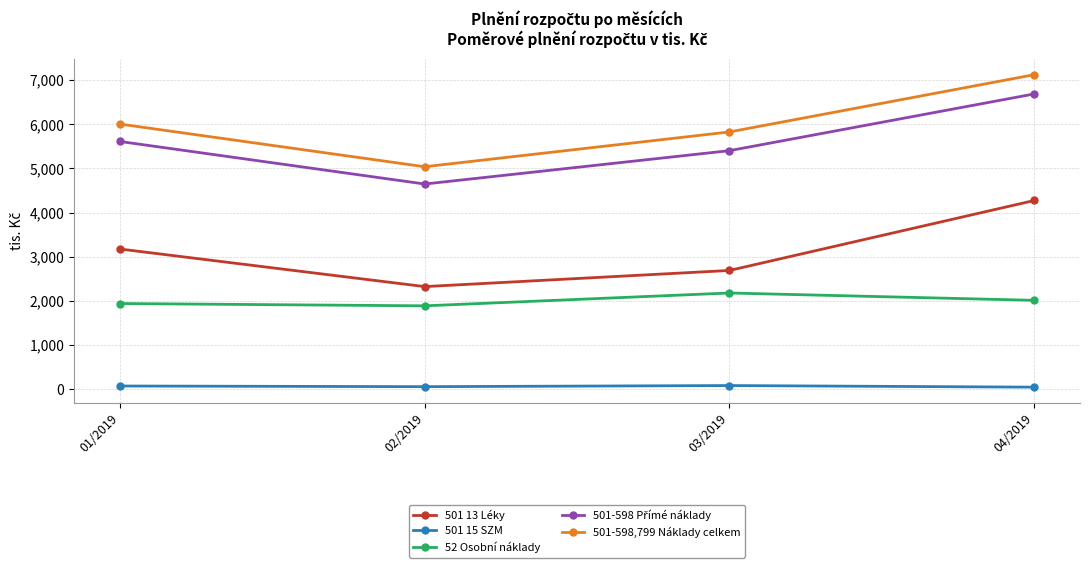

What is the approximate value of 501 15 SZM at 03/2019?

82.9